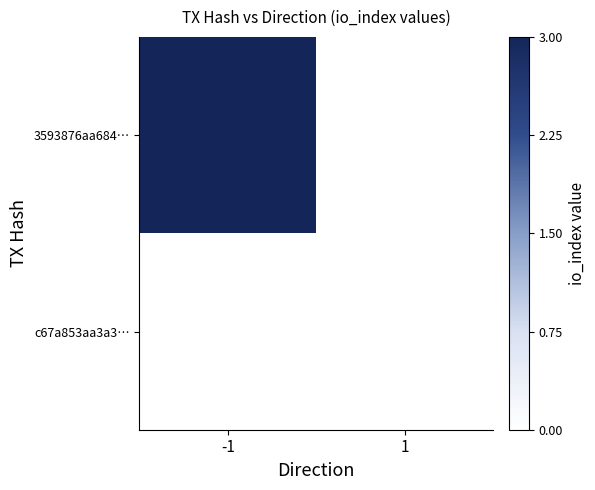

Which series changed the most between -1 and 1?

3593876aa684…